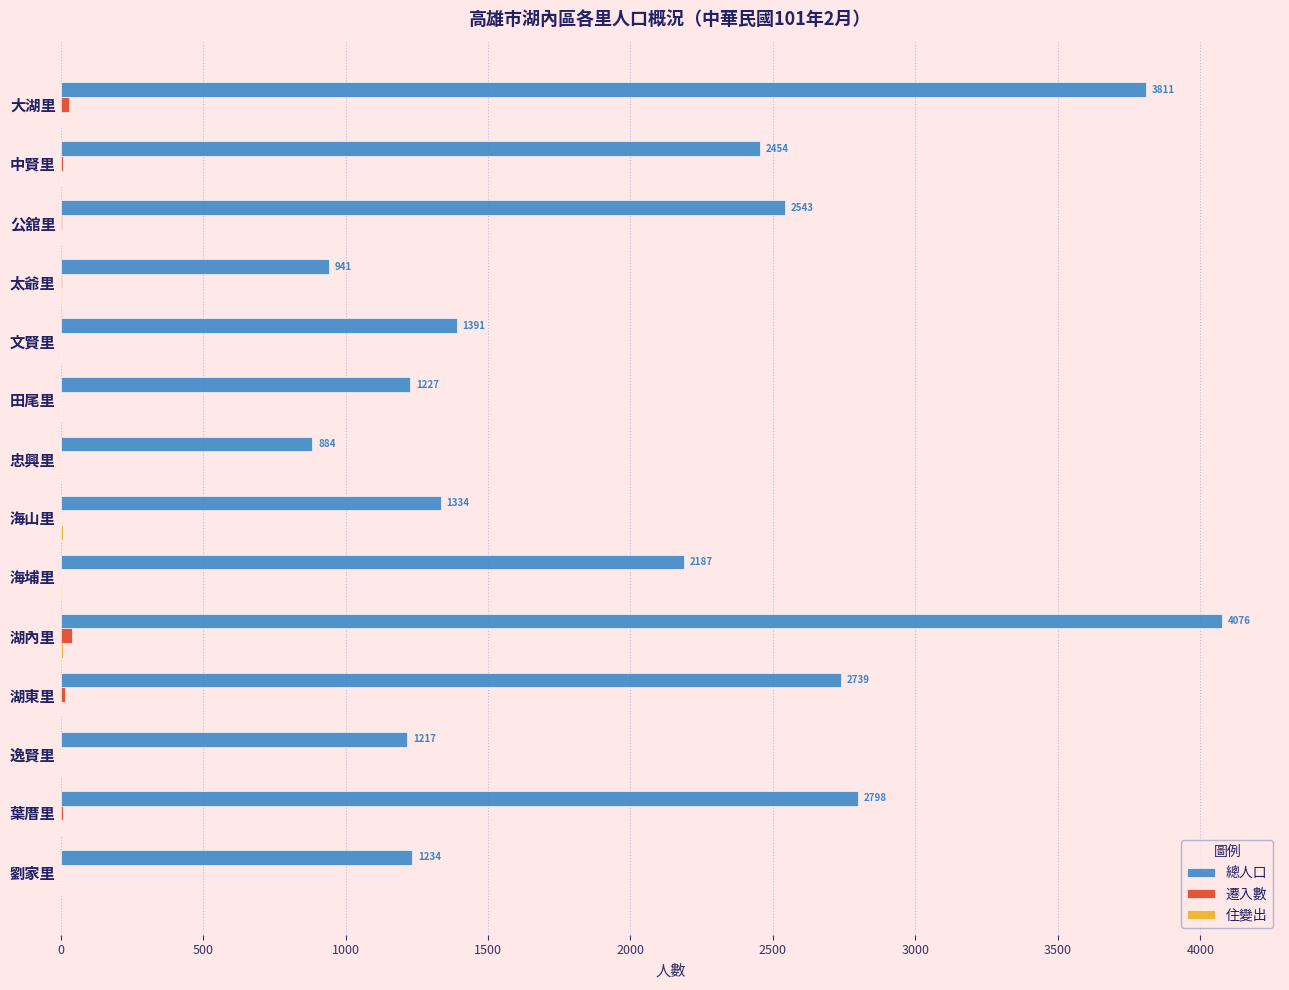

How many series are shown in this chart?

3